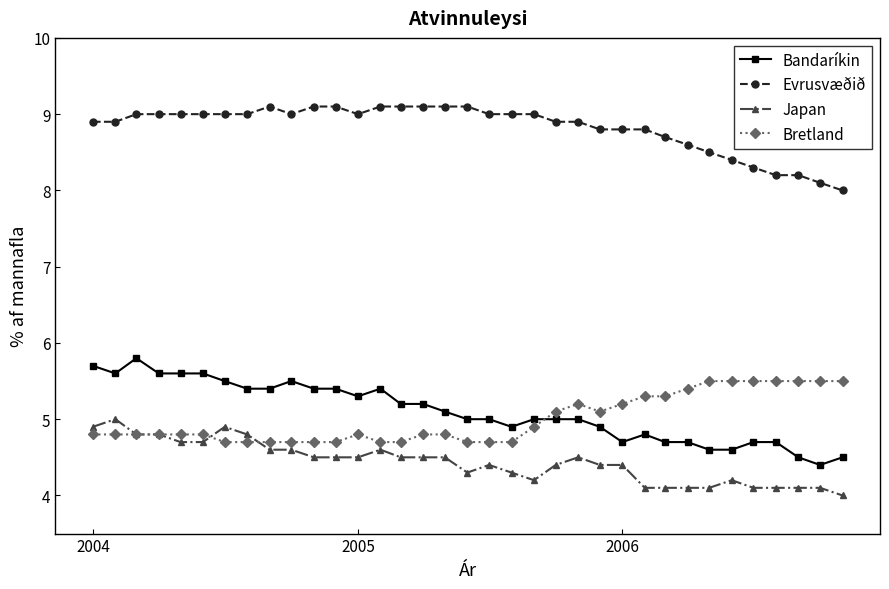

What is the value of the Bandaríkin point at the 10th from the left?

5.5